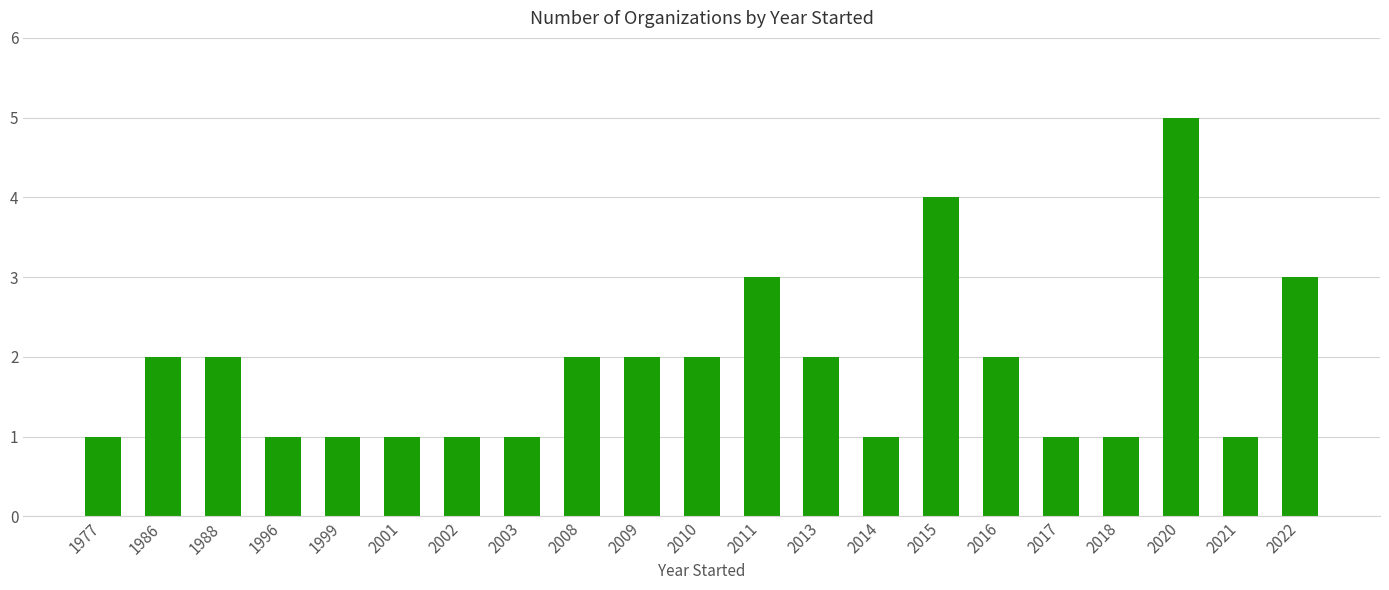

Is it true that the value at 2010 is 2?

True